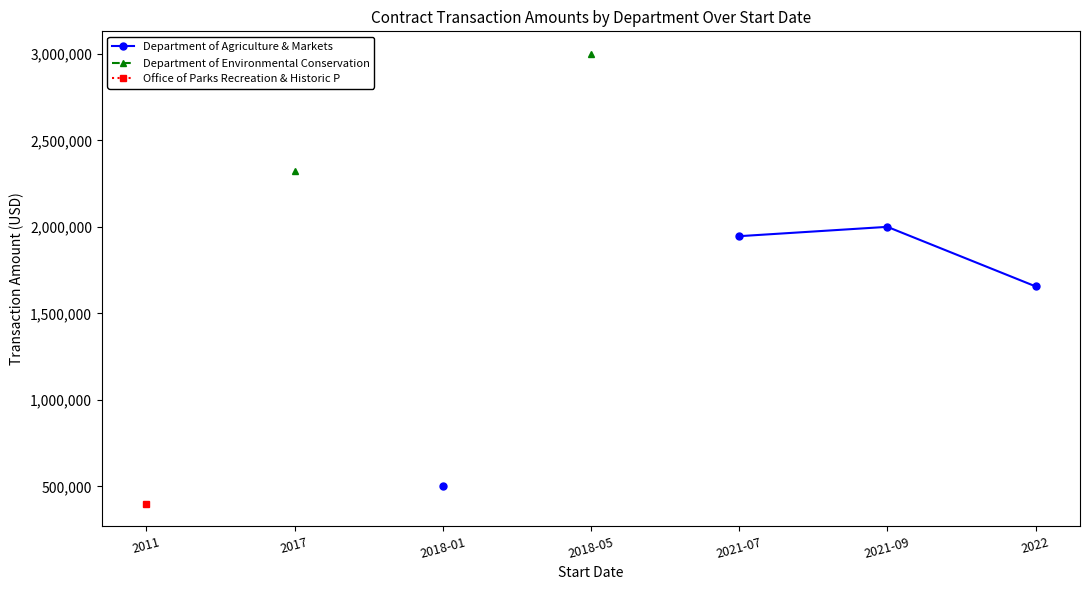

How many positive values does the Office of Parks Recreation & Historic P series have?

1